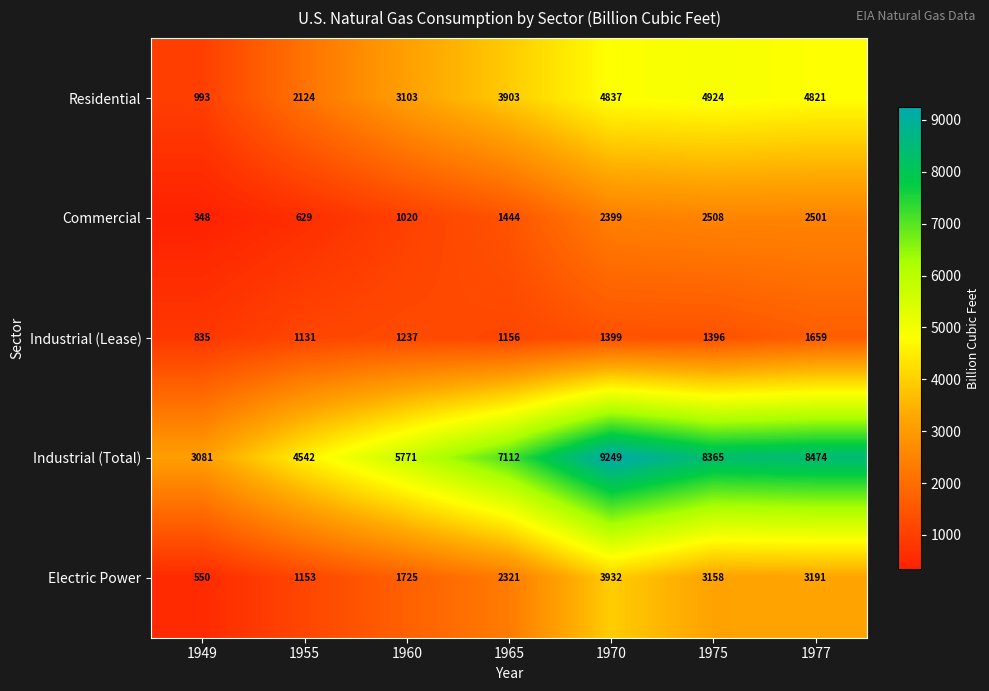

The Commercial series shows 2087 at 1965. True or false?

False